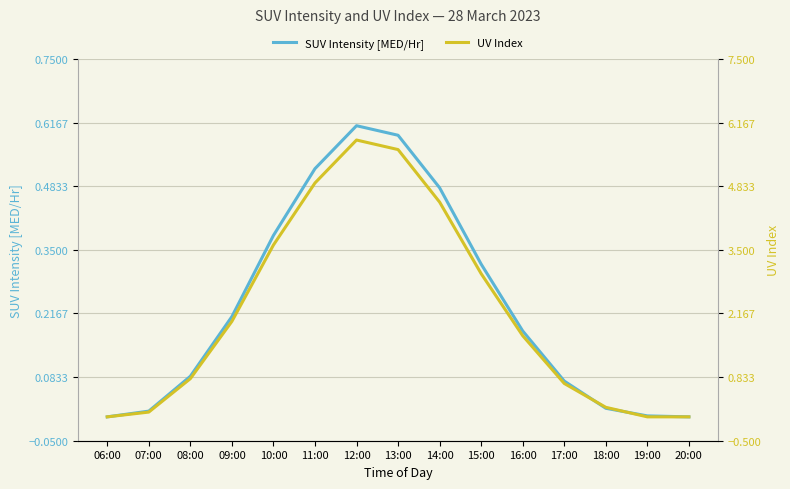

At which label does UV Index reach its peak?

12:00